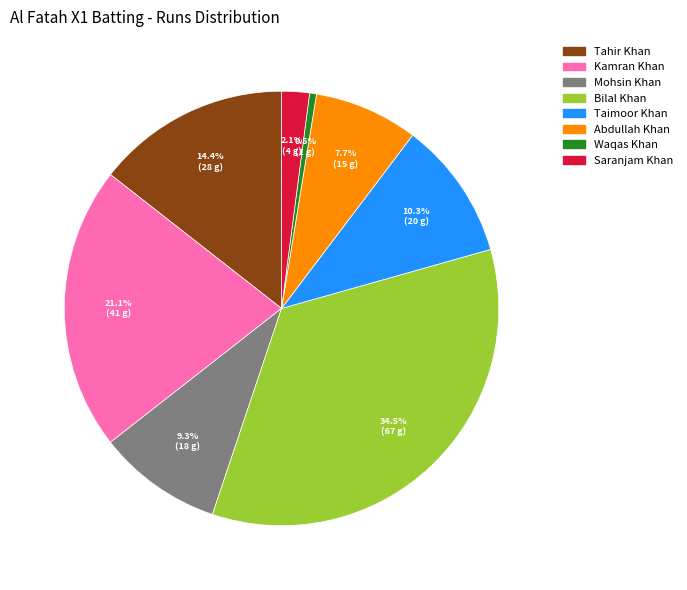

Is there any slice that represents more than half of the pie?

No